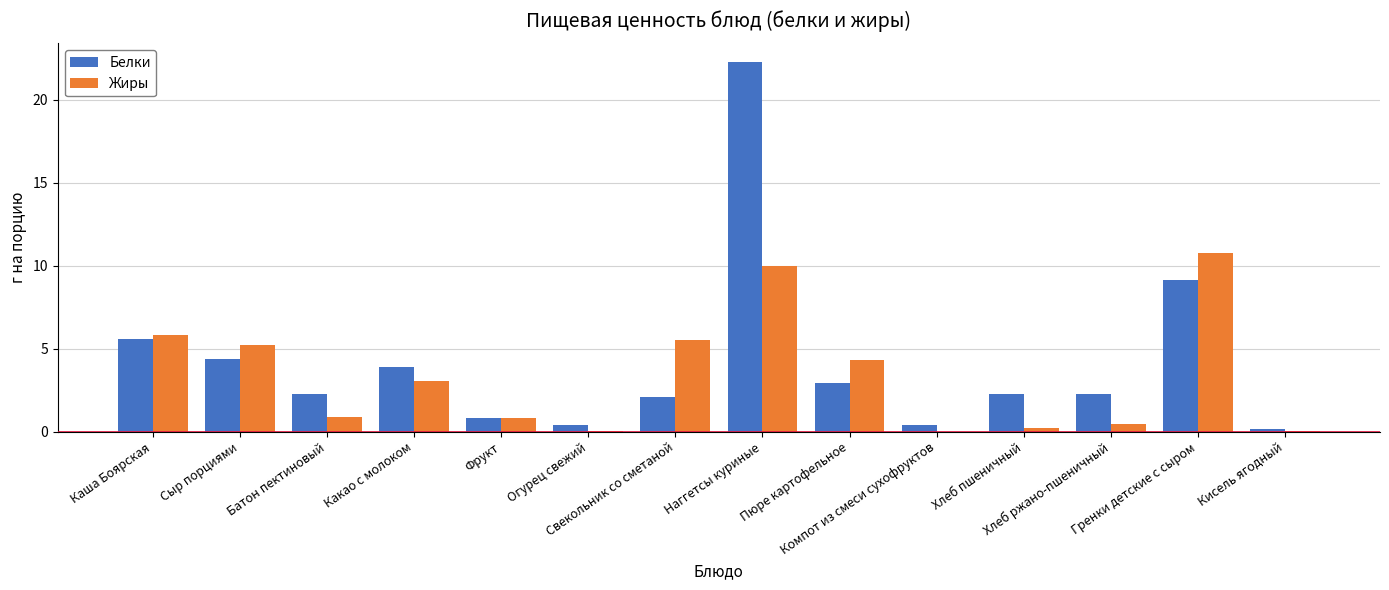

The value of Белки at Какао с молоком is 3.9. True or false?

True